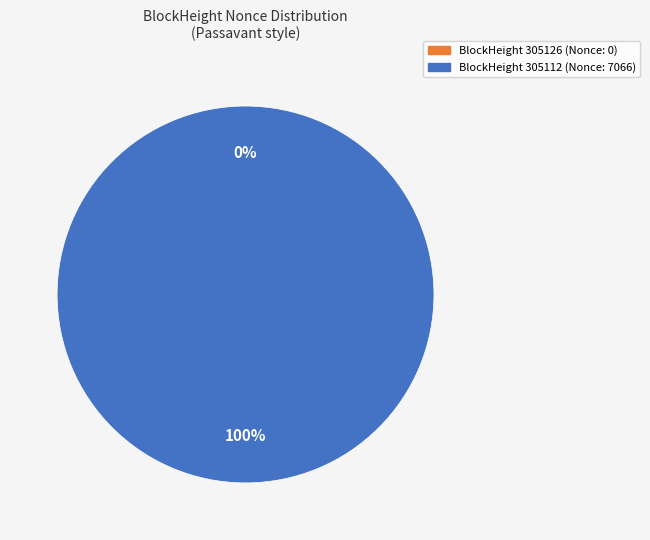

To the nearest percent, what is the difference between the largest and smallest slice percentages?

100%